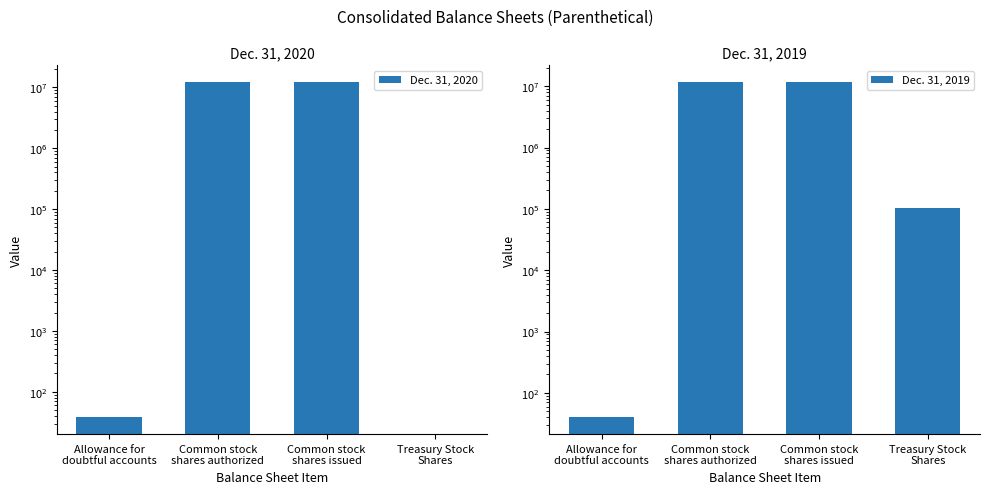

What is the difference between the second highest and minimum values in the Dec. 31, 2019 series?

11554725